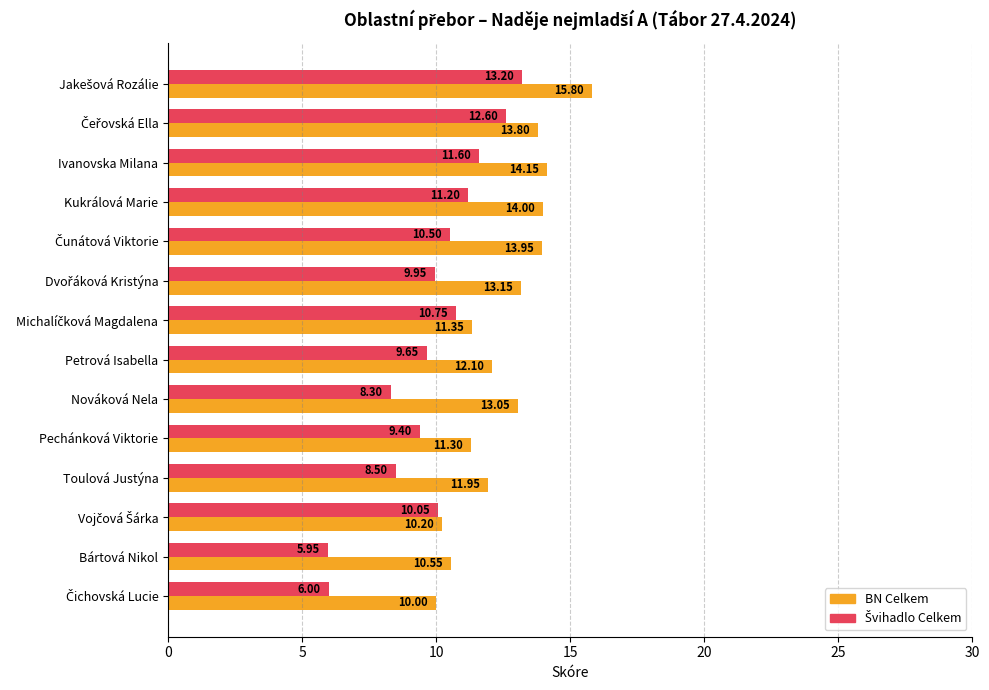

Which series has the largest total across all categories?

BN Celkem